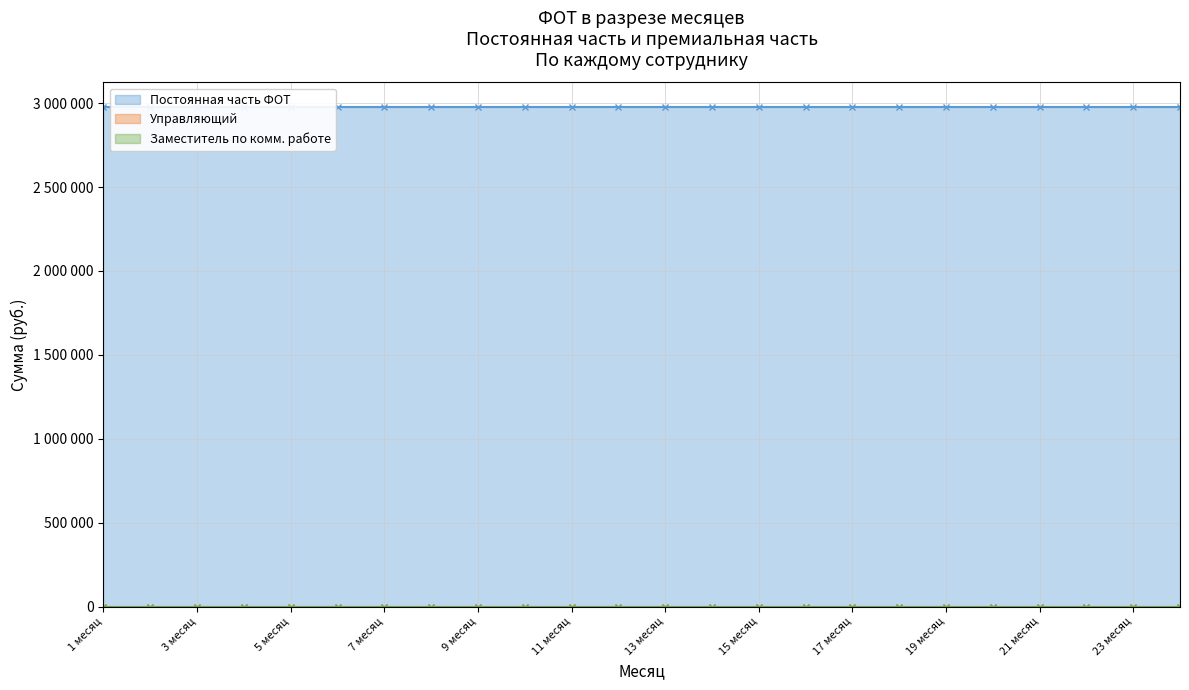

Reading left to right, list all the values displayed in this chart.

Постоянная часть ФОТ: 2975000	2975000	2975000	2975000	2975000	2975000	2975000	2975000	2975000	2975000	2975000	2975000	2975000	2975000	2975000	2975000	2975000	2975000	2975000	2975000	2975000	2975000	2975000	2975000
Управляющий: 0	0	0	0	0	0	0	0	0	0	0	0	0	0	0	0	0	0	0	0	0	0	0	0
Заместитель по комм. работе: 0	0	0	0	0	0	0	0	0	0	0	0	0	0	0	0	0	0	0	0	0	0	0	0